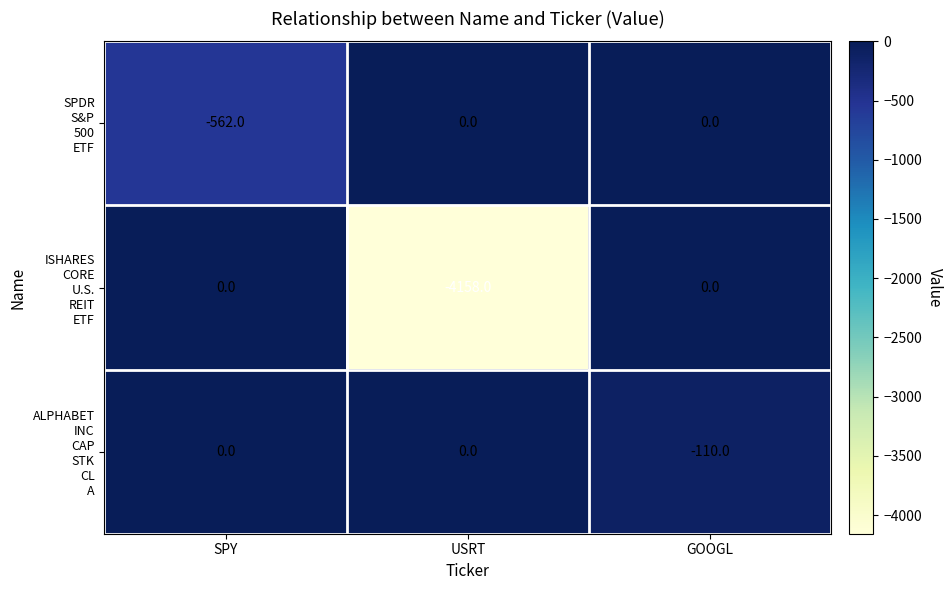

What is the spread (max minus min) of values at USRT?

4158